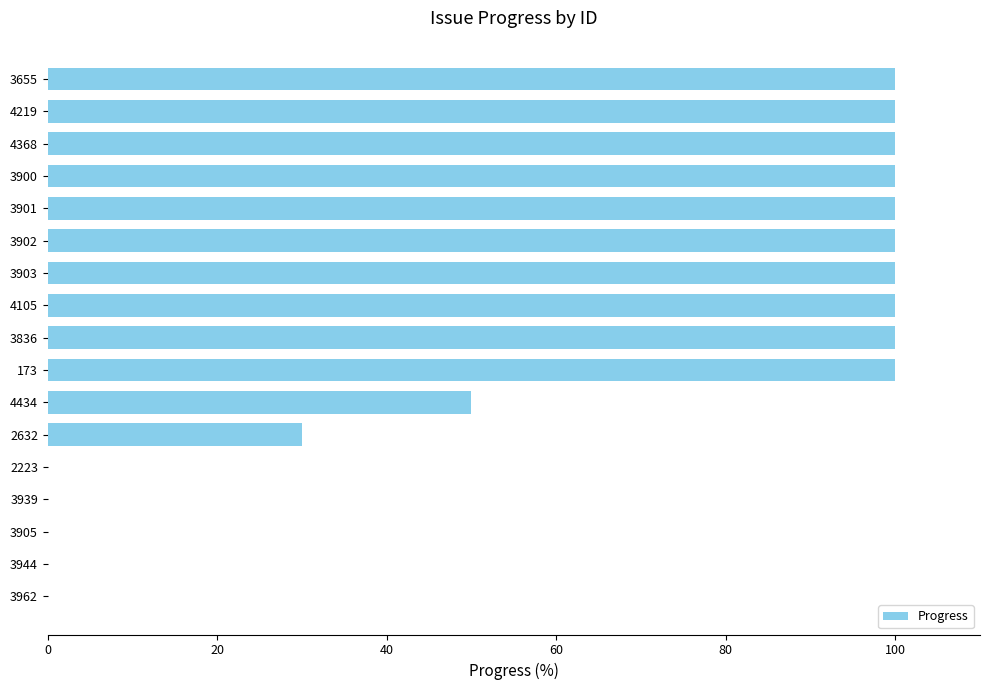

What is the ratio of the value at 4219 to the value at 173?

1.0